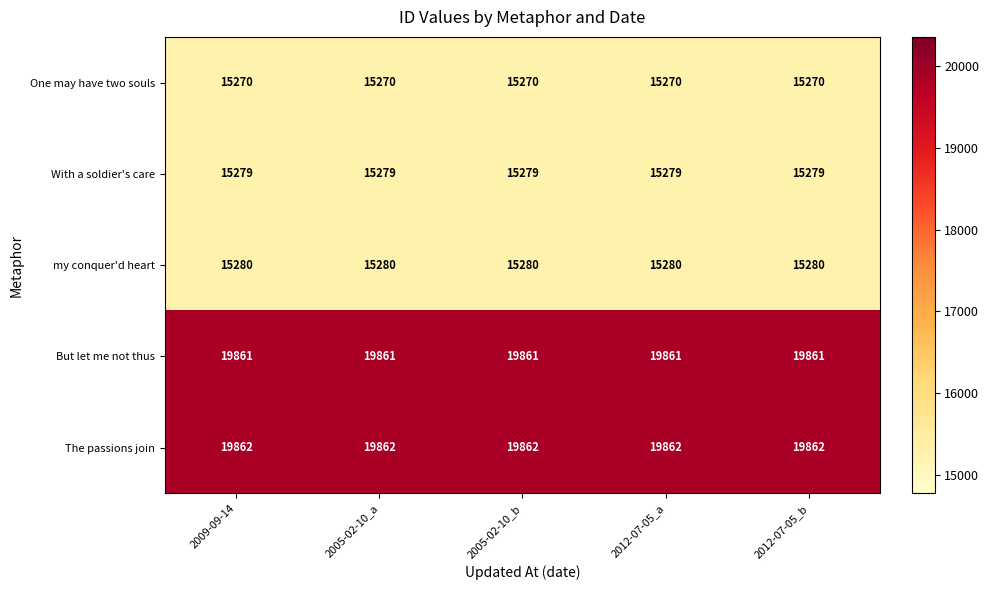

Rank the series by their maximum value, from lowest to highest.

One may have two souls, With a soldier's care, my conquer'd heart, But let me not thus, The passions join